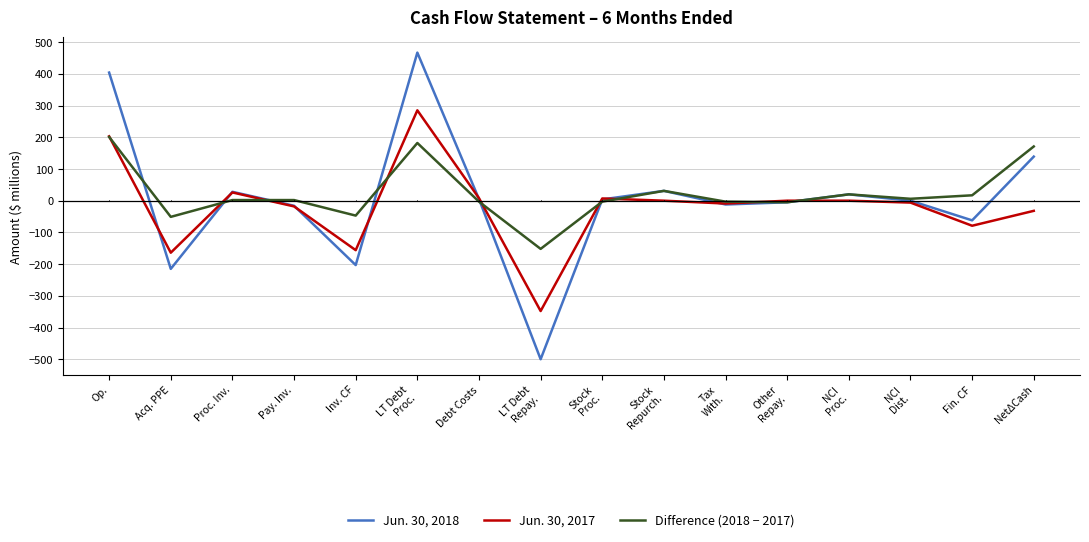

The Jun. 30, 2017 series shows 268 at Op.. True or false?

False